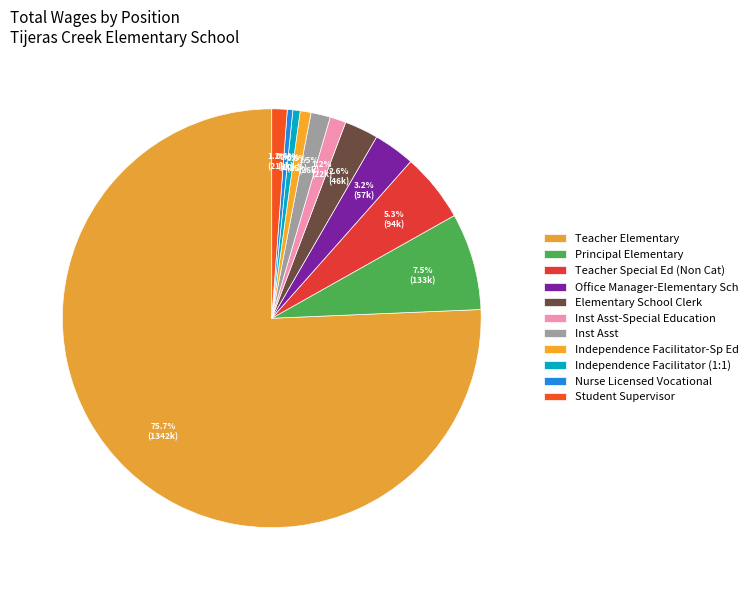

To the nearest percent, what portion does Independence Facilitator (1:1) represent?

1%